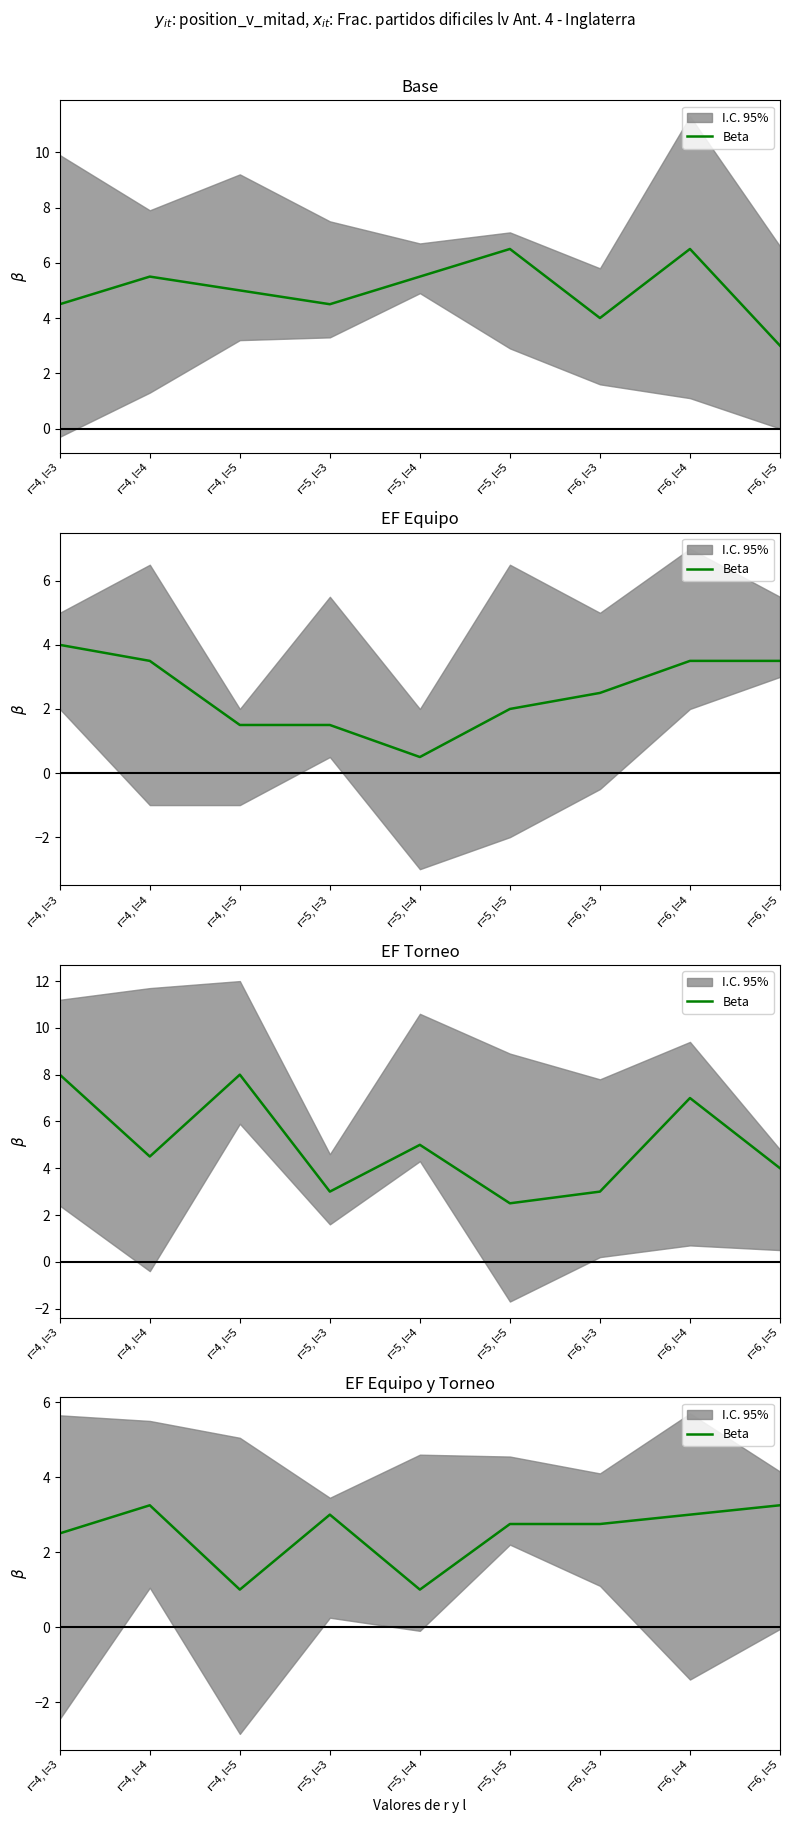

What is the difference between the values at r=4, l=3 and r=5, l=5?

0.2